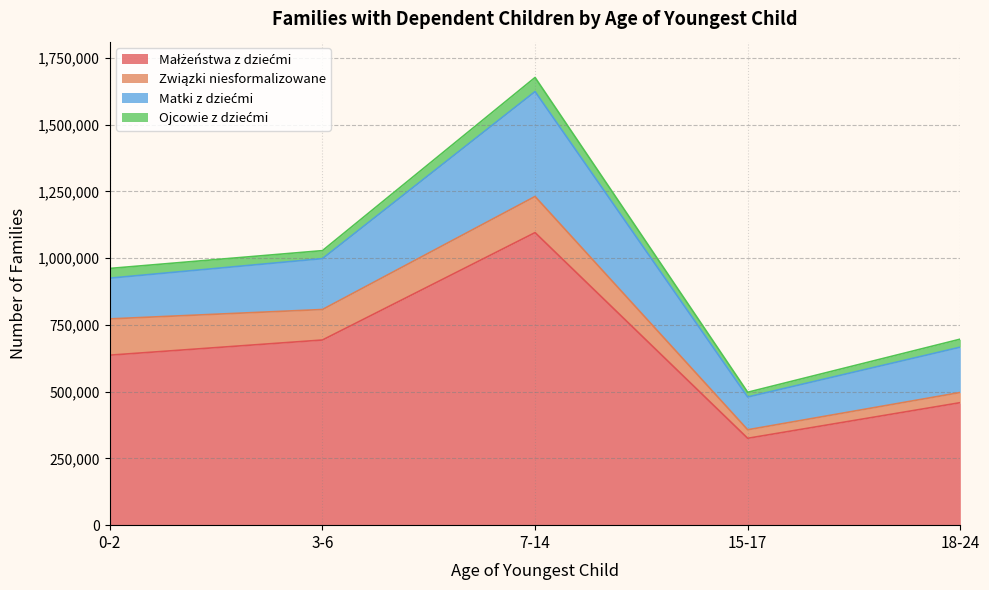

What is the smallest value displayed?

17735